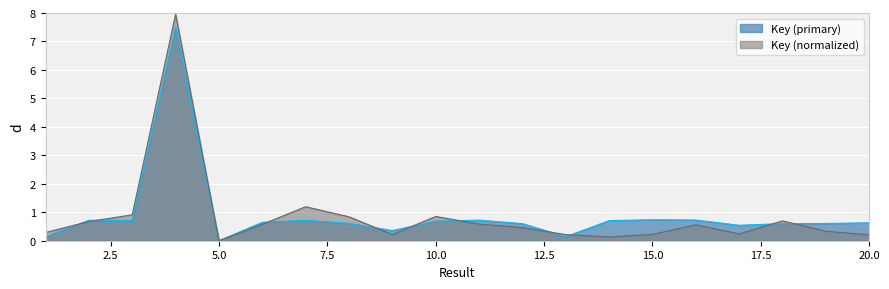

Reading left to right, extract all data points from this chart.

Key (primary): 1=0.1	2=0.7	3=0.7	4=7.5	5=0.0	6=0.6	7=0.7	8=0.6	9=0.4	10=0.7	11=0.7	12=0.6	13=0.1	14=0.7	15=0.7	16=0.7	17=0.5	18=0.6	19=0.6	20=0.6
Key (normalized): 1=0.3	2=0.7	3=0.9	4=8.0	5=0.0	6=0.6	7=1.2	8=0.8	9=0.2	10=0.9	11=0.6	12=0.5	13=0.2	14=0.1	15=0.2	16=0.6	17=0.2	18=0.7	19=0.3	20=0.2